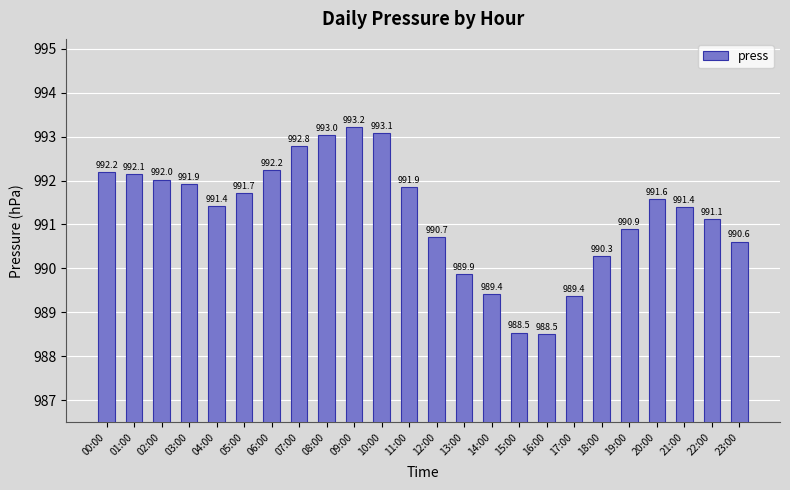

True or false: the data shows 303.4 at 14:00.

False